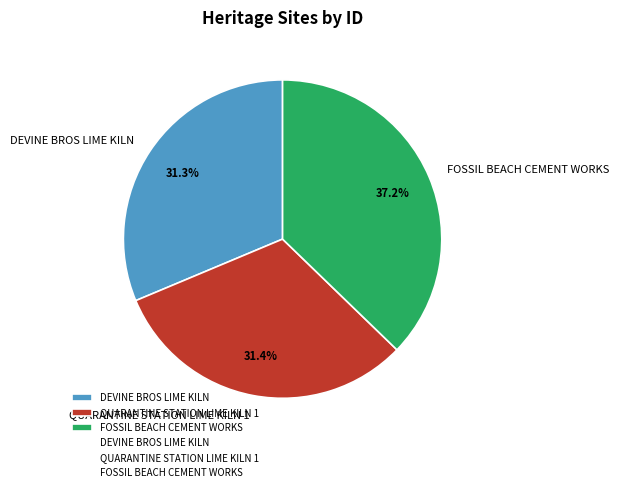

To the nearest percent, what is the average slice percentage?

33%